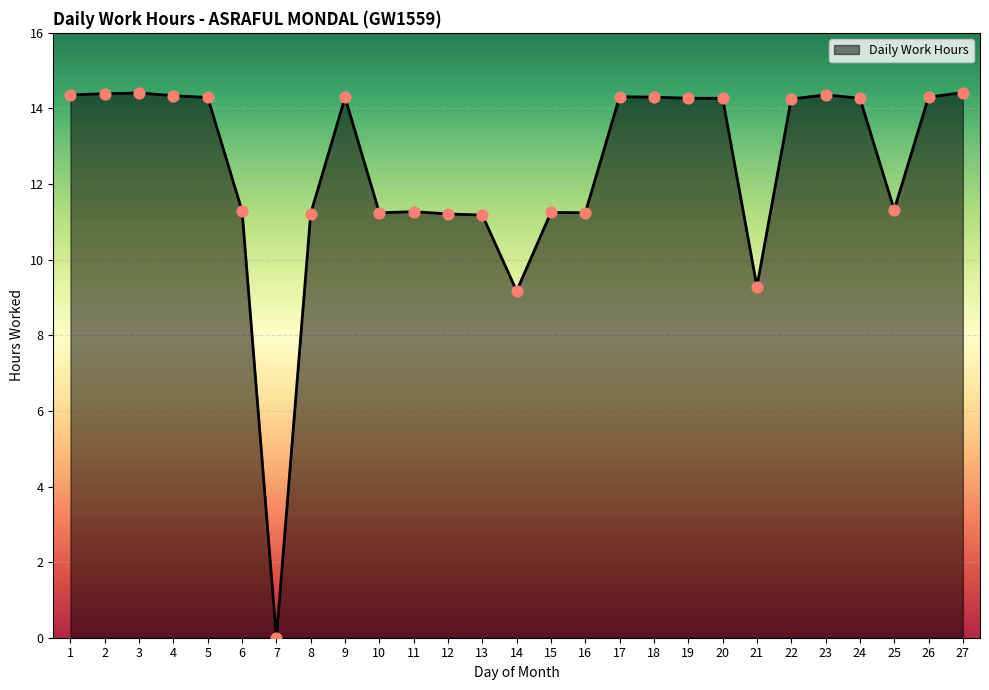

Approximately how many times larger is the value at 19 compared to 5?

1.0